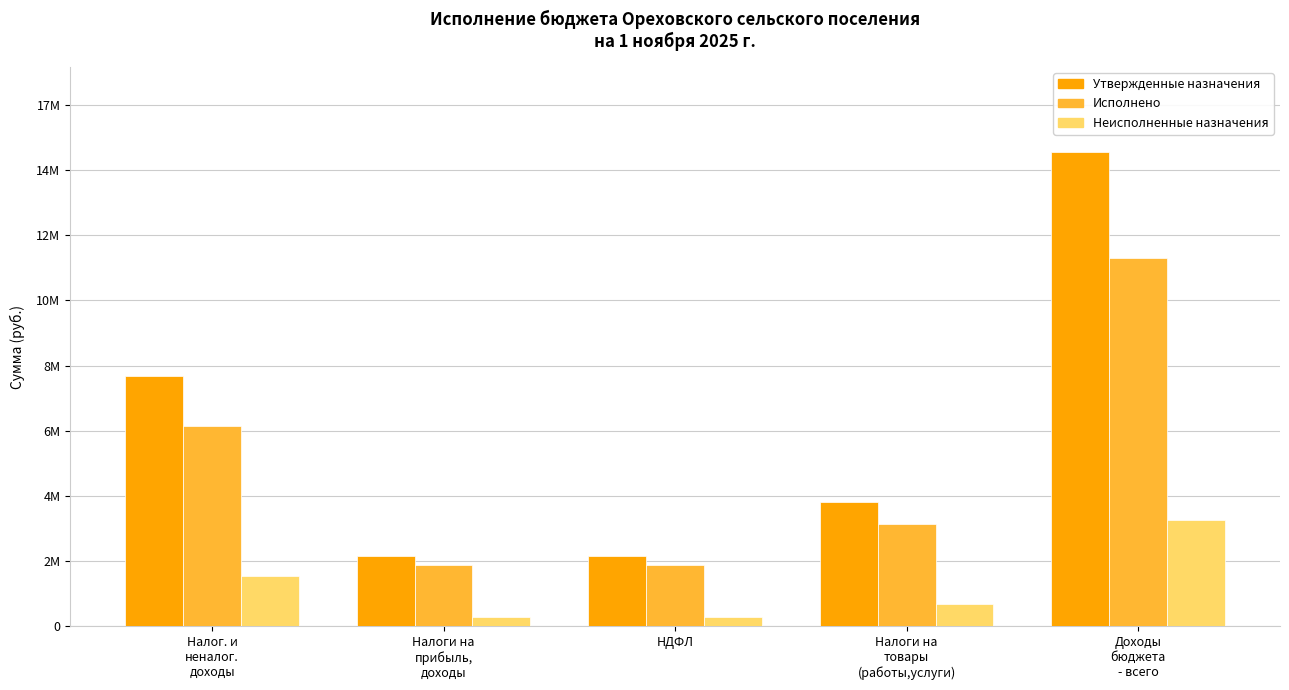

Where is Неисполненные назначения nearest to the value 1889659?

Налог. и
неналог.
доходы